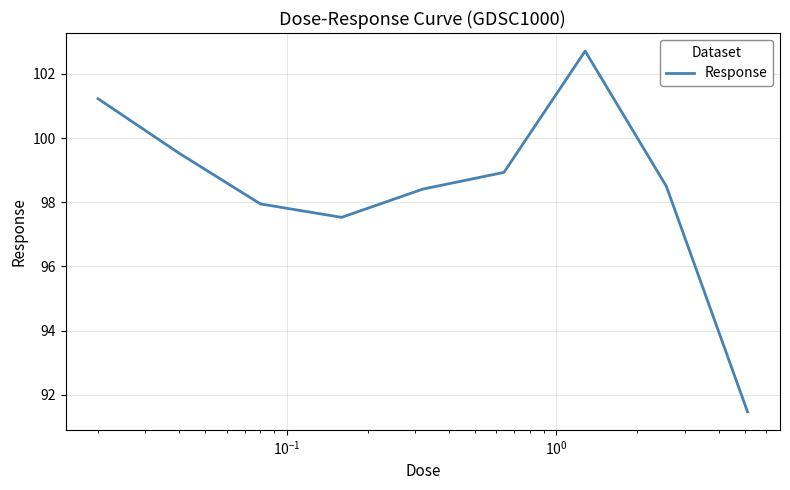

Reading right to left, what are all the values shown in this chart?

91.5	98.5	102.7	98.9	98.4	97.5	97.9	99.5	101.2